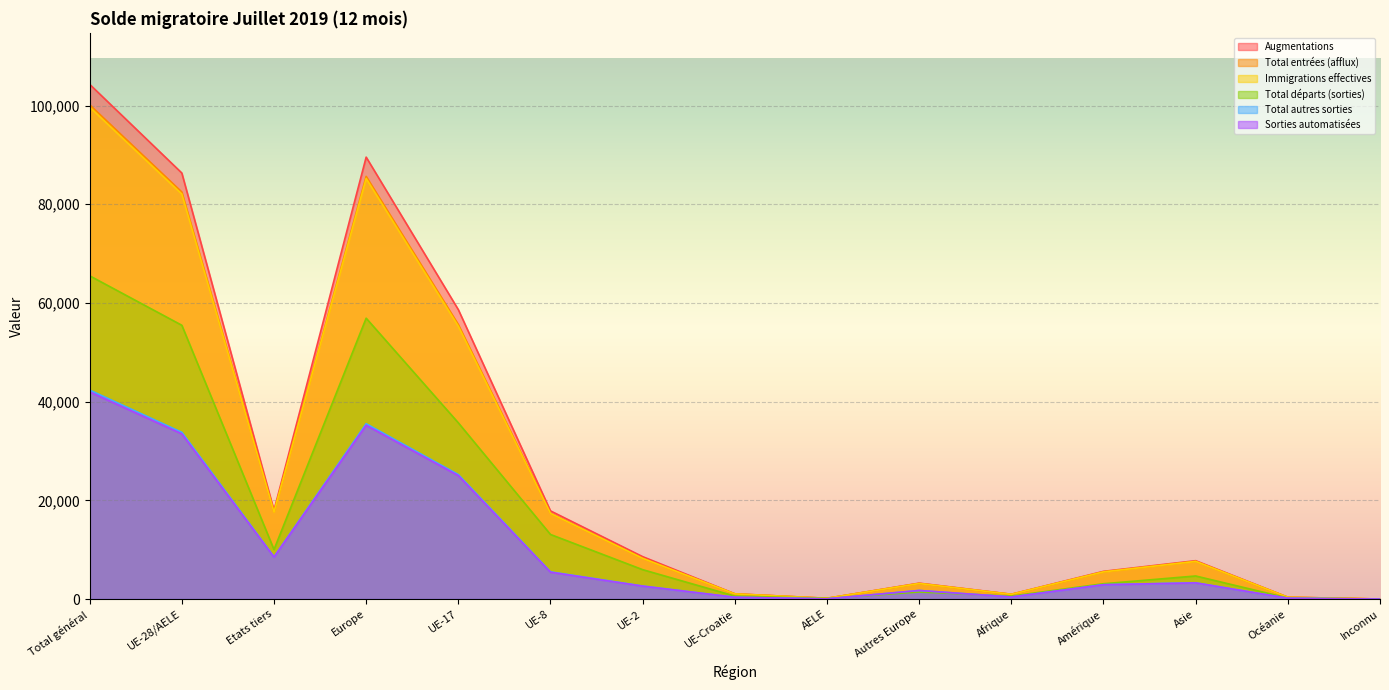

What position from the left is Europe?

4